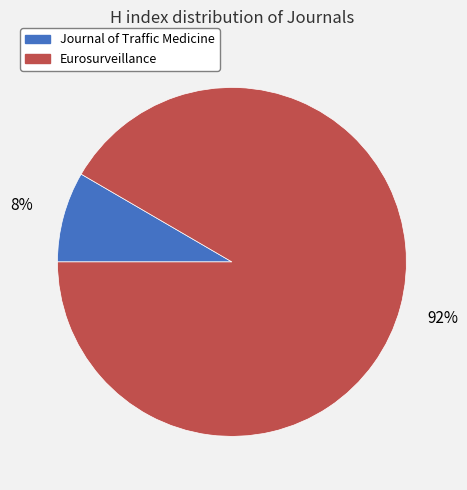

To the nearest percent, what is the combined percentage of Eurosurveillance and Journal of Traffic Medicine?

100%